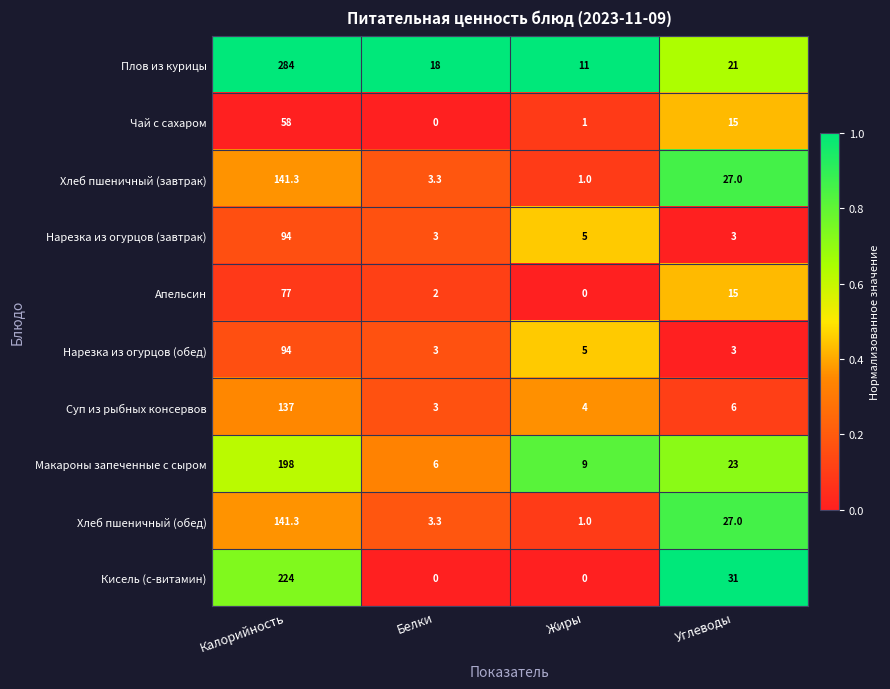

What is the spread (max minus min) of values at Калорийность?

226.0